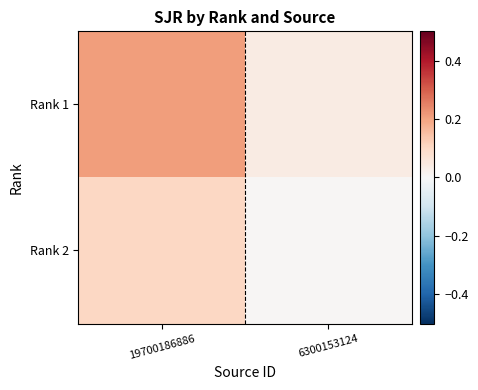

Reading left to right, list all the values displayed in this chart.

Rank 1: 19700186886=0.2	6300153124=0.0
Rank 2: 19700186886=0.1	6300153124=0.0